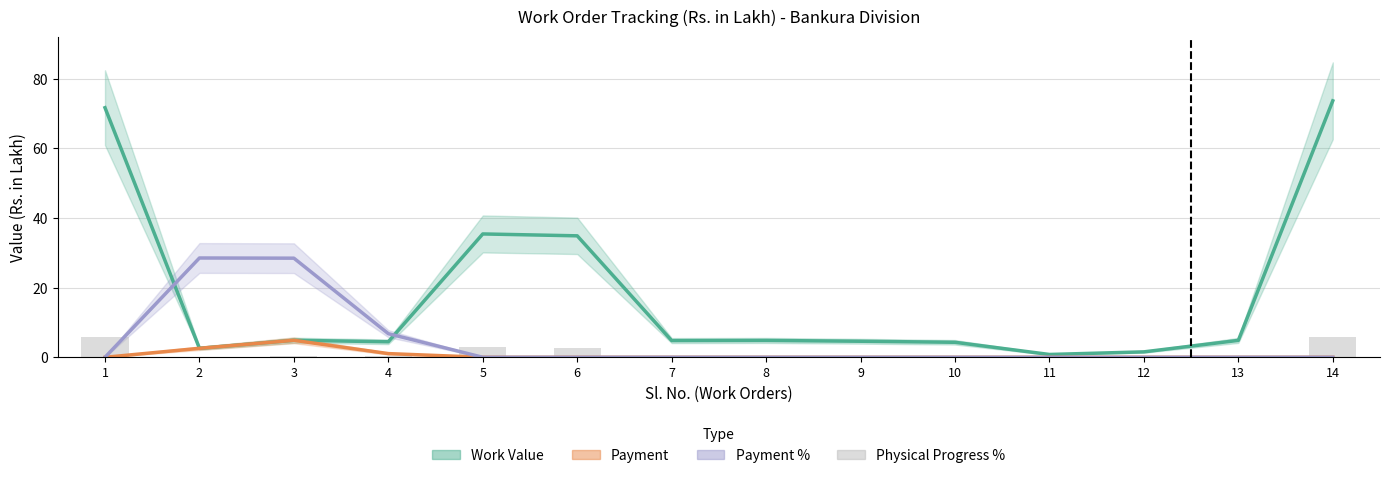

What are all the series names shown in the legend?

Work Value, Payment, Payment %, Physical Progress %